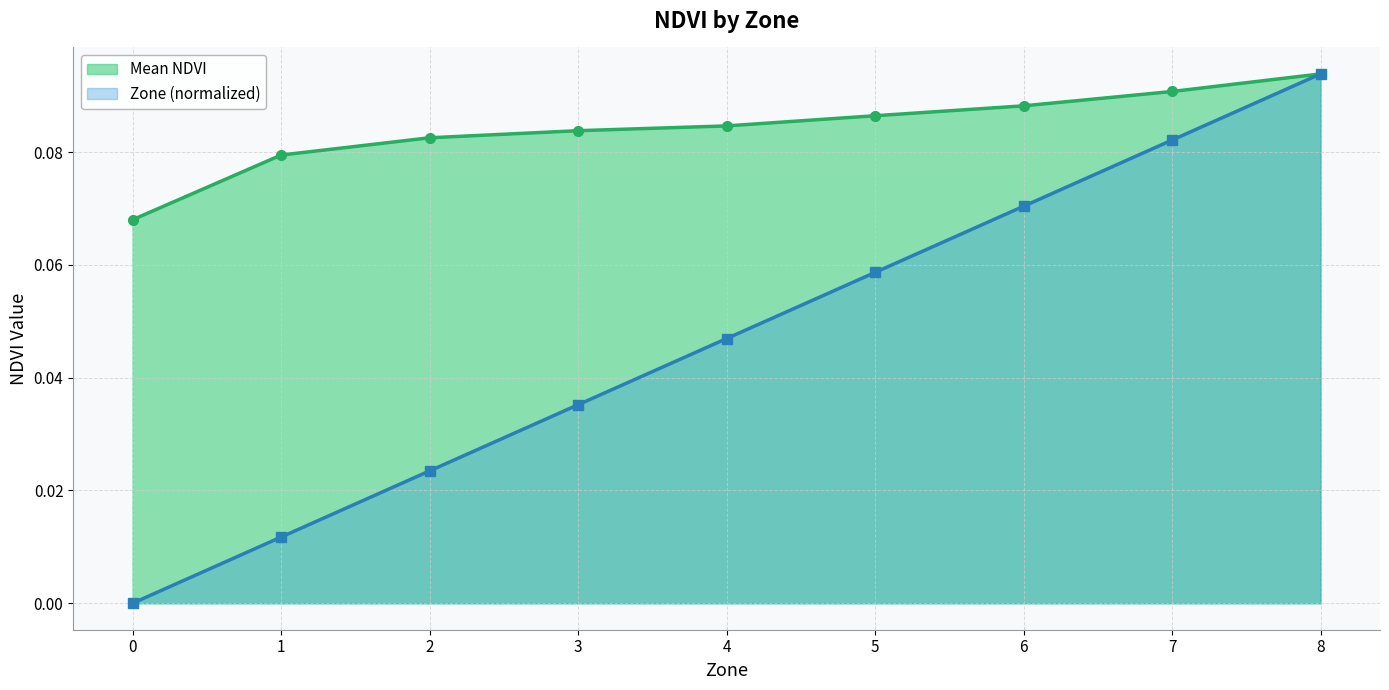

The value of Zone at 5 is 0.0. True or false?

False